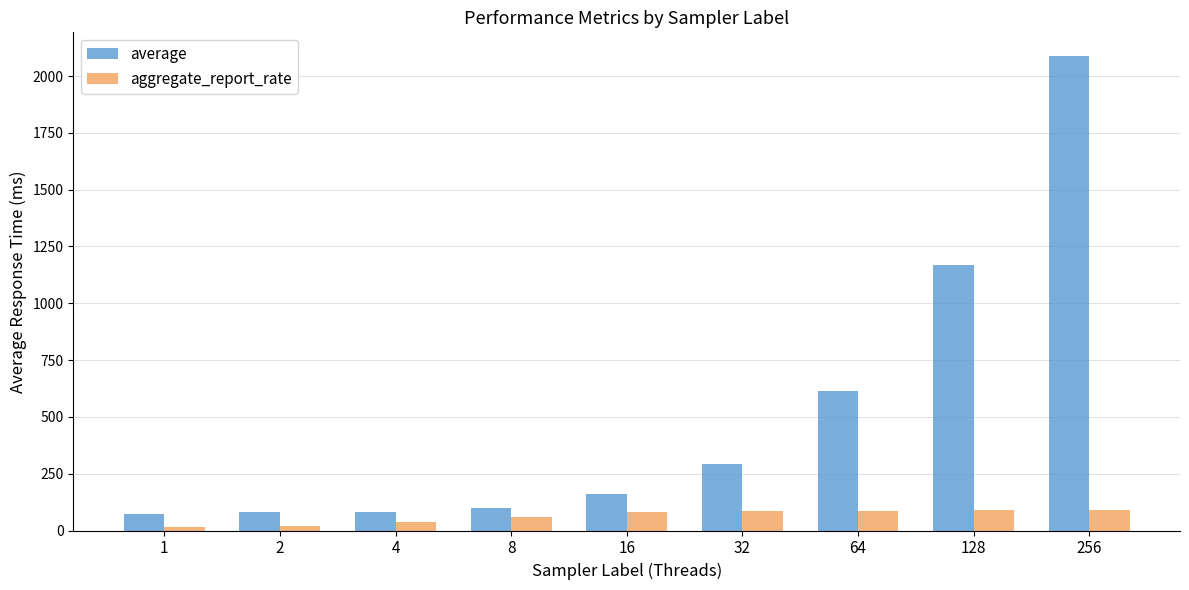

Rank the series by their average value, from highest to lowest.

average, aggregate_report_rate